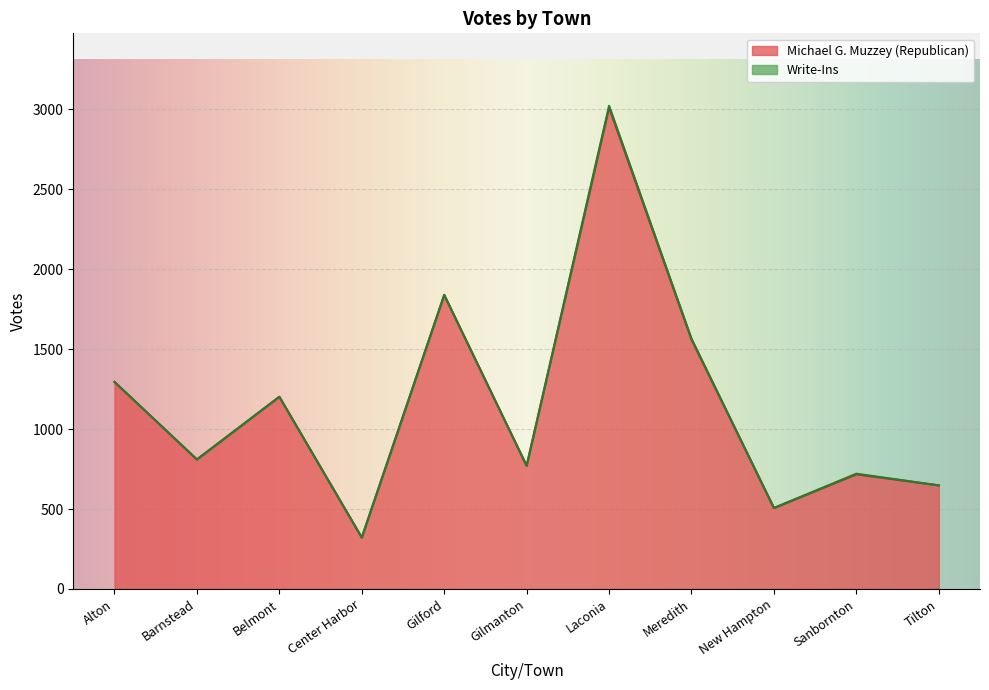

What is the difference between the values at Laconia and Sanbornton?

2294